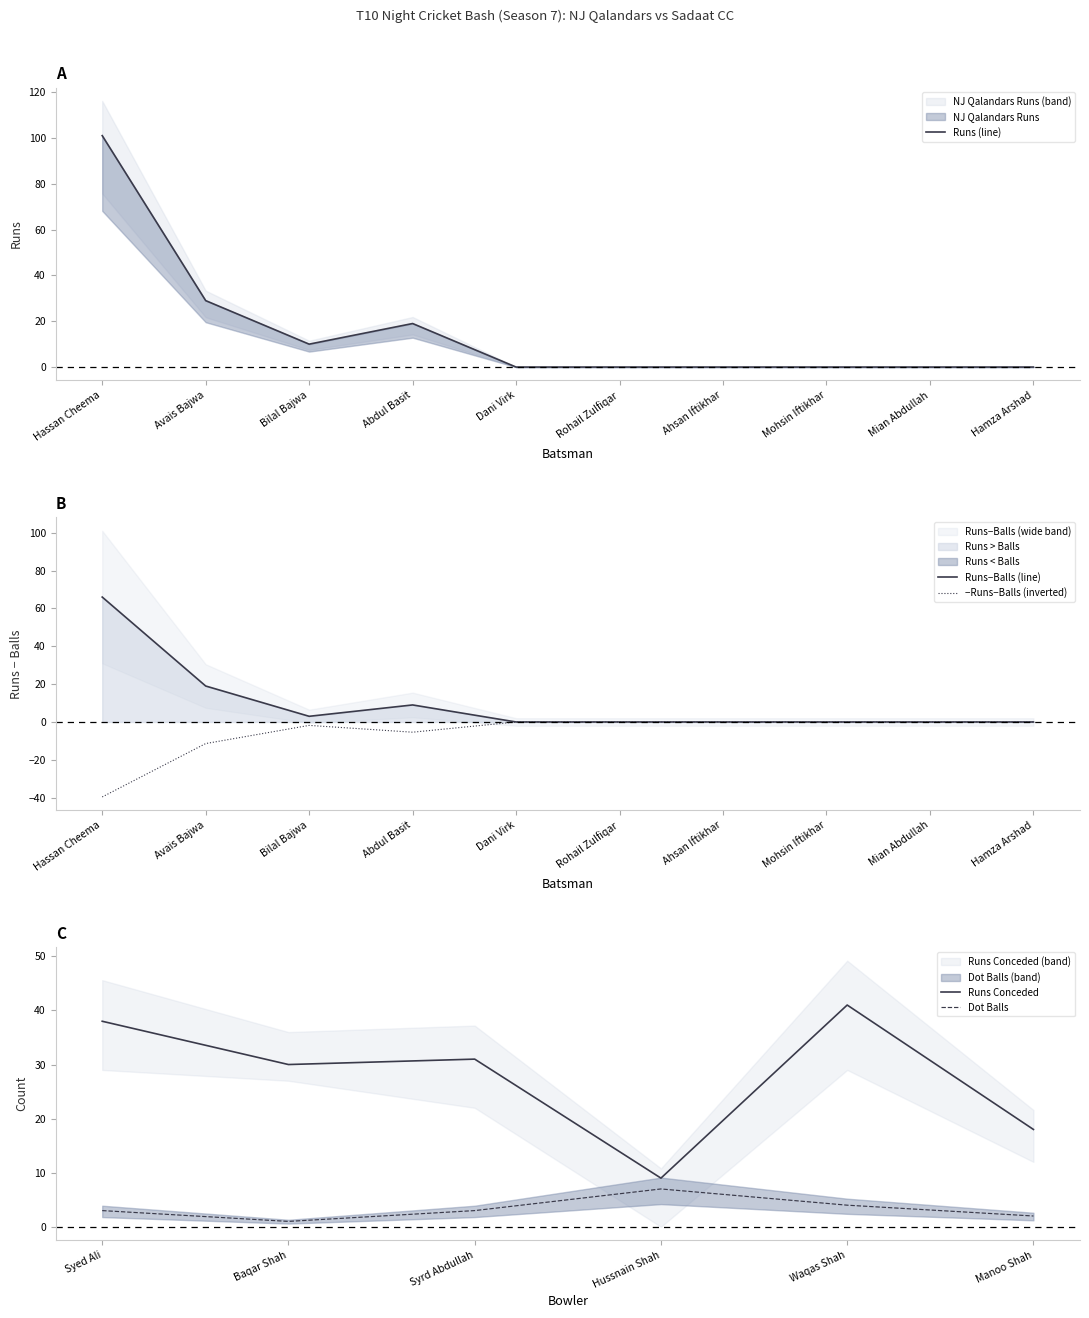

What is the sum of the values at Bilal Bajwa and Hamza Arshad?

10